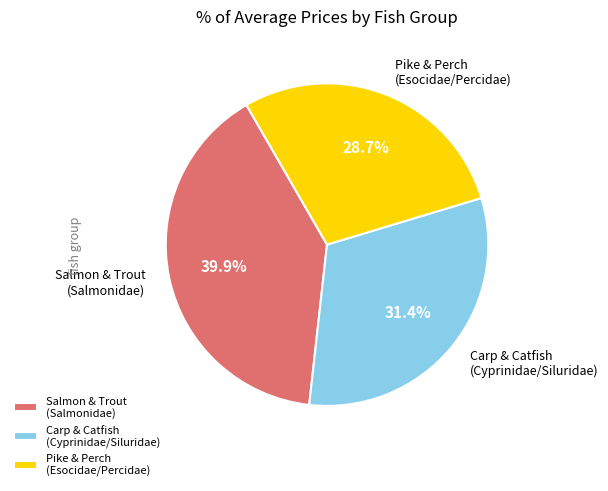

Which slice is the smallest?

Pike & Perch (Esocidae/Percidae)